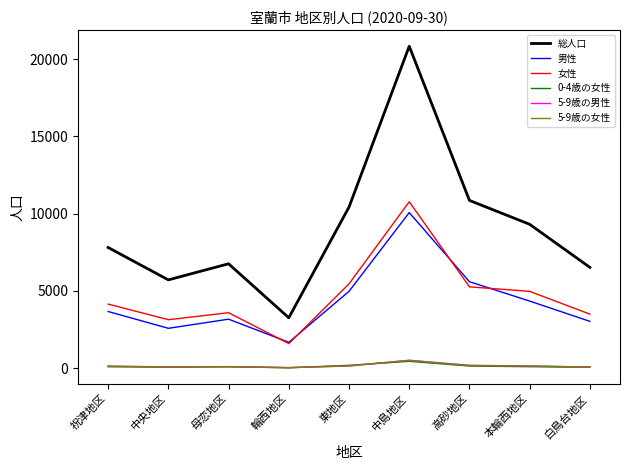

Which series has the largest range (max minus min)?

総人口